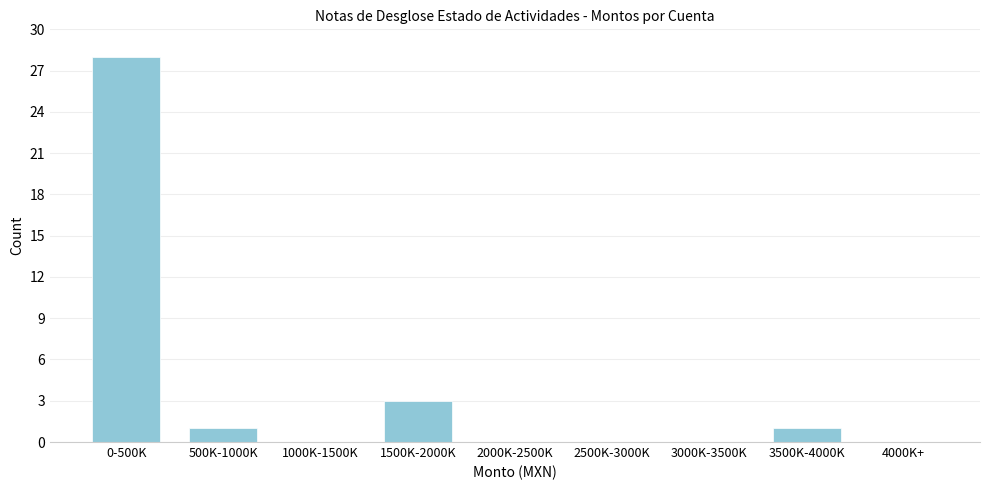

Reading right to left, list all the values displayed in this chart.

4000K+=0	3500K-4000K=1	3000K-3500K=0	2500K-3000K=0	2000K-2500K=0	1500K-2000K=3	1000K-1500K=0	500K-1000K=1	0-500K=28